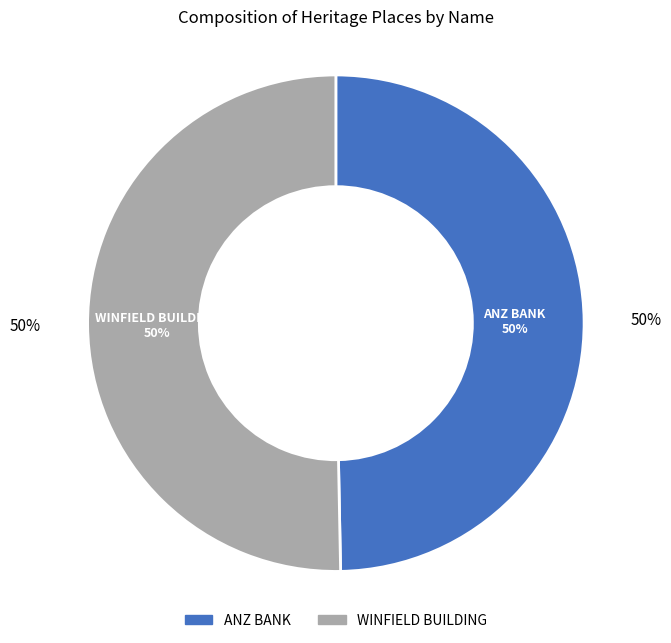

The WINFIELD BUILDING slice represents 58% of the pie. True or false?

False